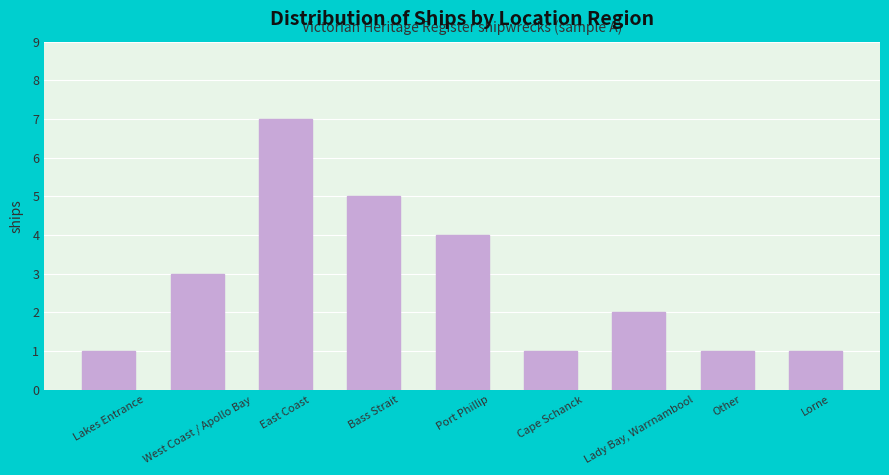

What value does the data have at Port Phillip?

4